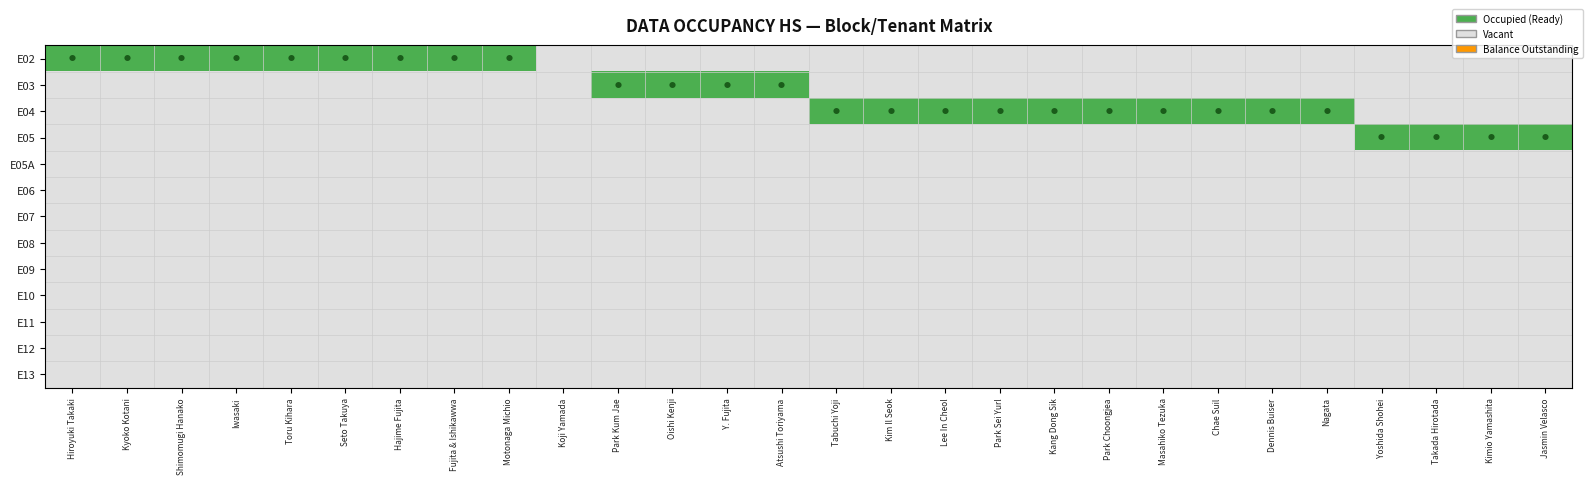

Which category has the highest value across all series?

Hiroyuki Takaki